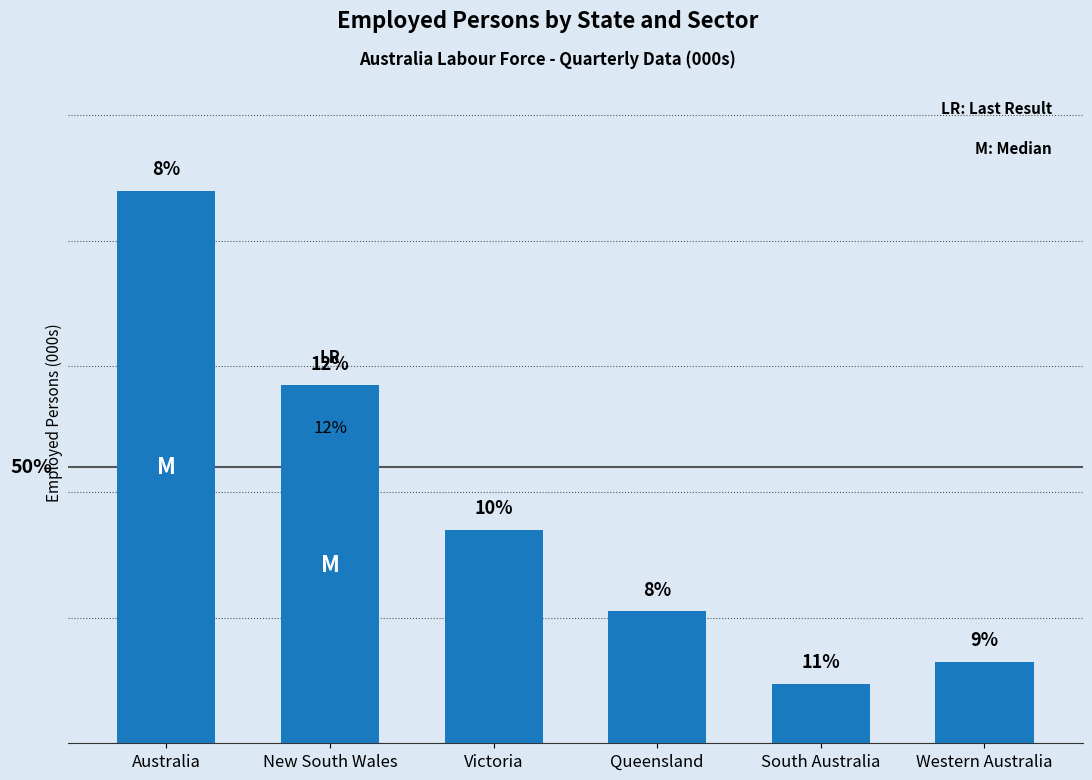

Which has a higher value, South Australia or Western Australia?

Western Australia